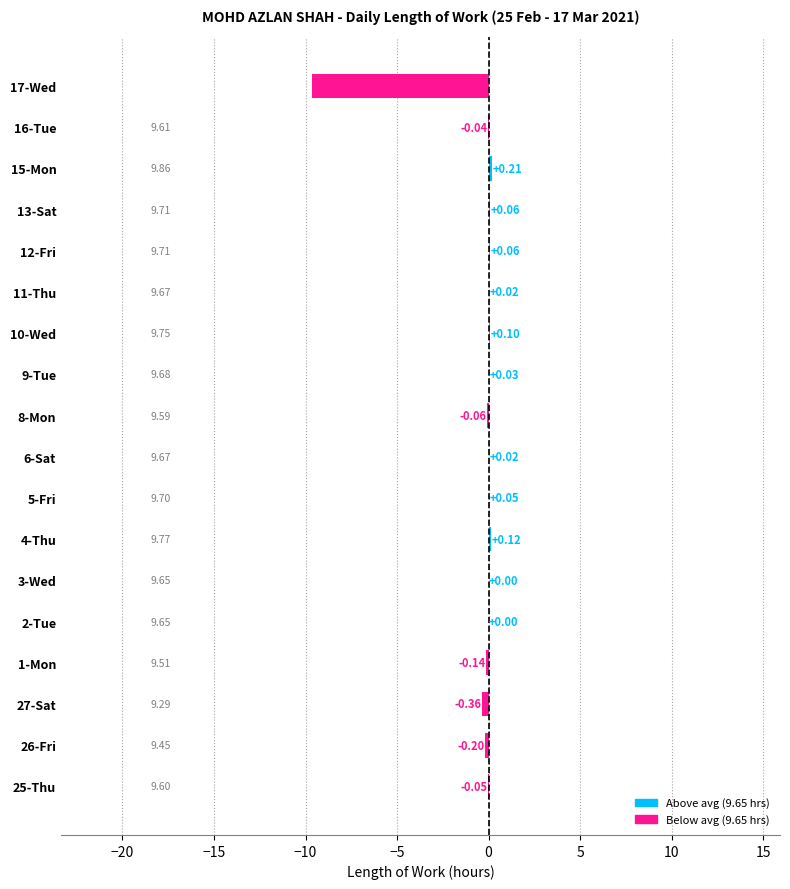

What is the sum of the values at 27-Sat and 9-Tue?

-0.3